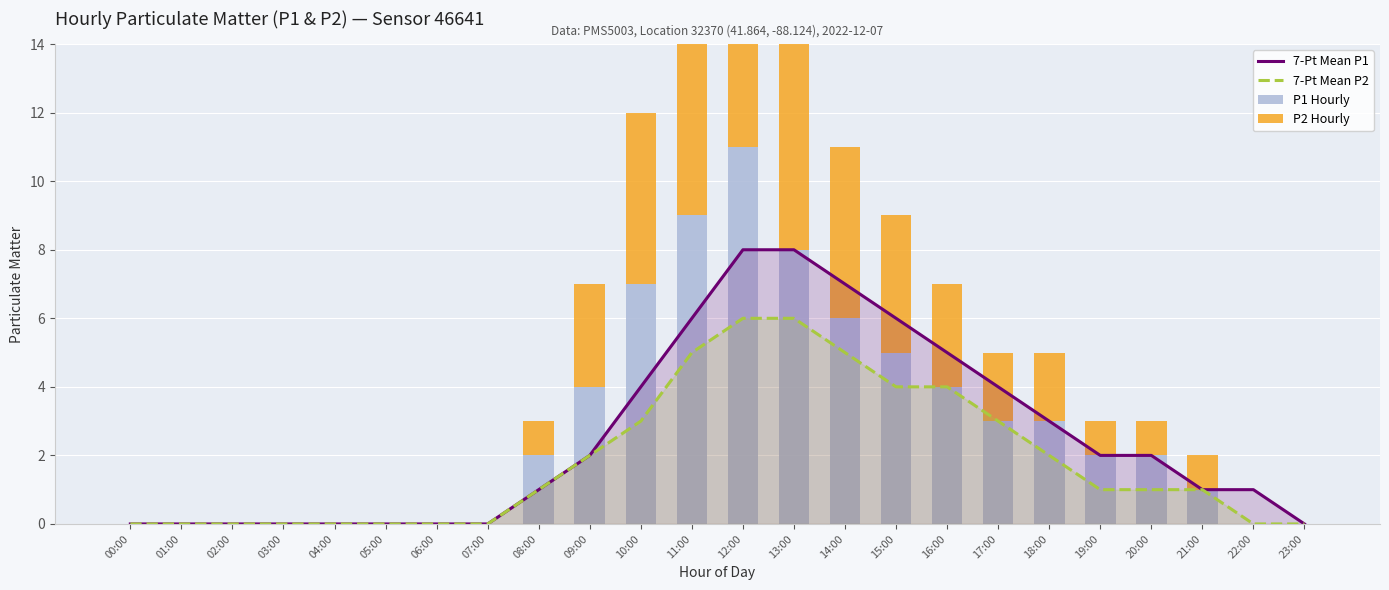

What are all the series names shown in the legend?

7-Pt Mean P1, 7-Pt Mean P2, P1 Hourly, P2 Hourly